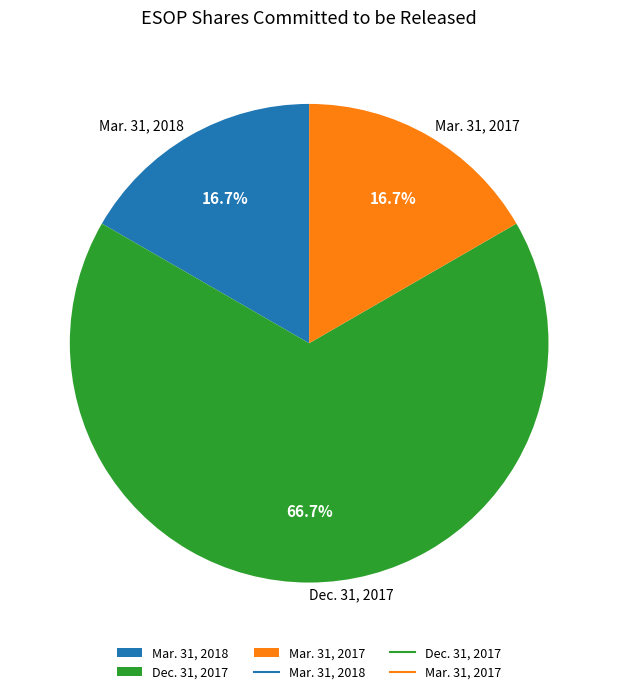

Approximately how many times larger is the value at Mar. 31, 2018 compared to Mar. 31, 2017?

1.0